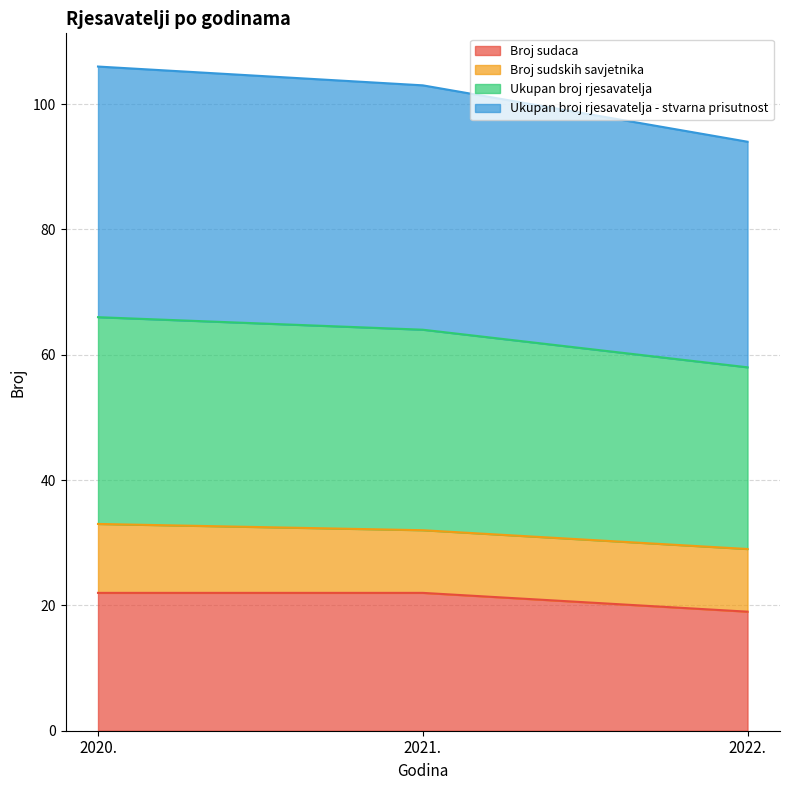

Read the Broj sudaca value at 2022..

19